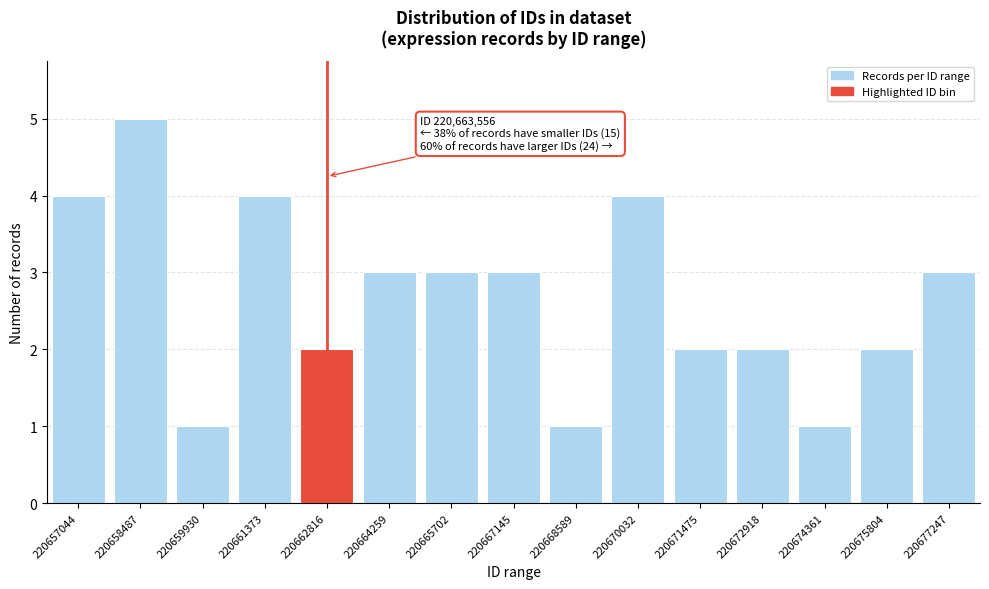

Reading right to left, list all the values displayed in this chart.

220677247=3	220675804=2	220674361=1	220672918=2	220671475=2	220670032=4	220668589=1	220667145=3	220665702=3	220664259=3	220662816=2	220661373=4	220659930=1	220658487=5	220657044=4